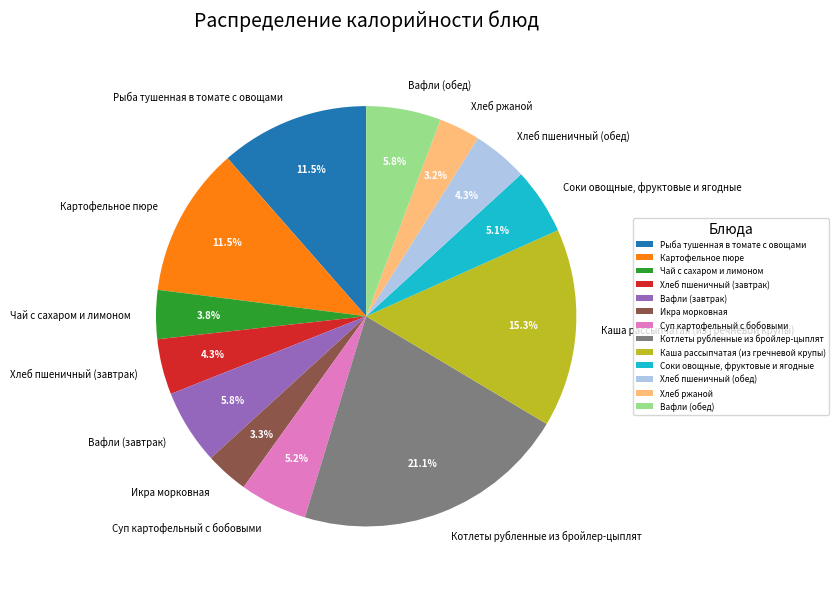

Which category has the biggest portion of the pie?

Котлеты рубленные из бройлер-цыплят